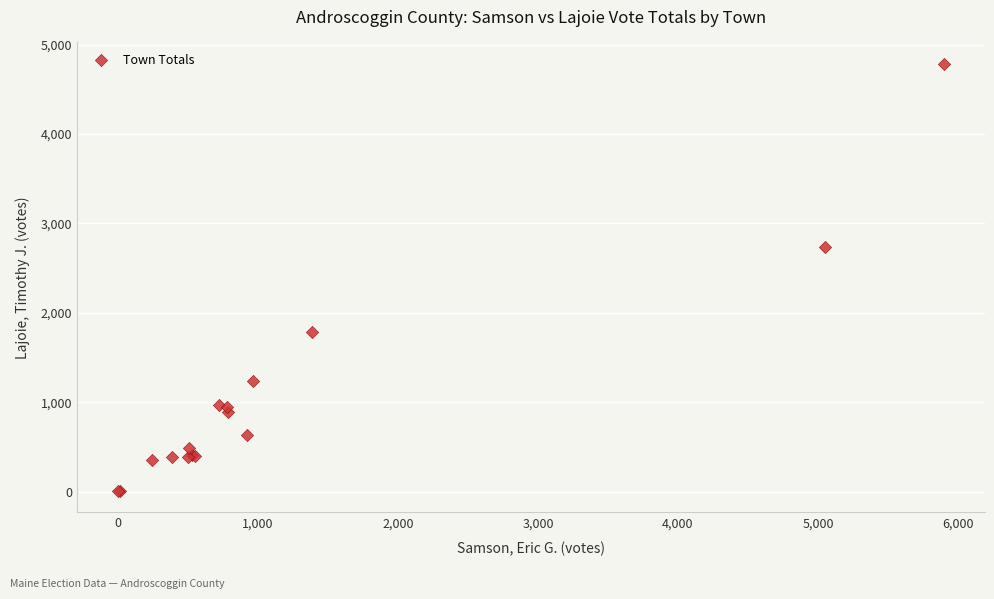

What Y value in the scatter plot is closest to 2395?

2736